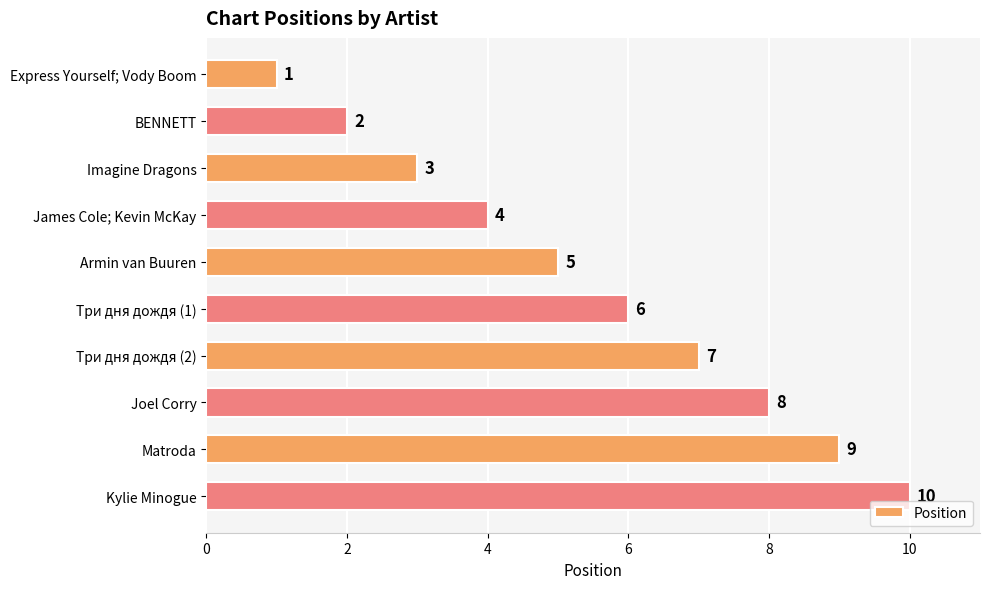

Approximately how many times larger is the value at James Cole; Kevin McKay compared to Joel Corry?

0.5